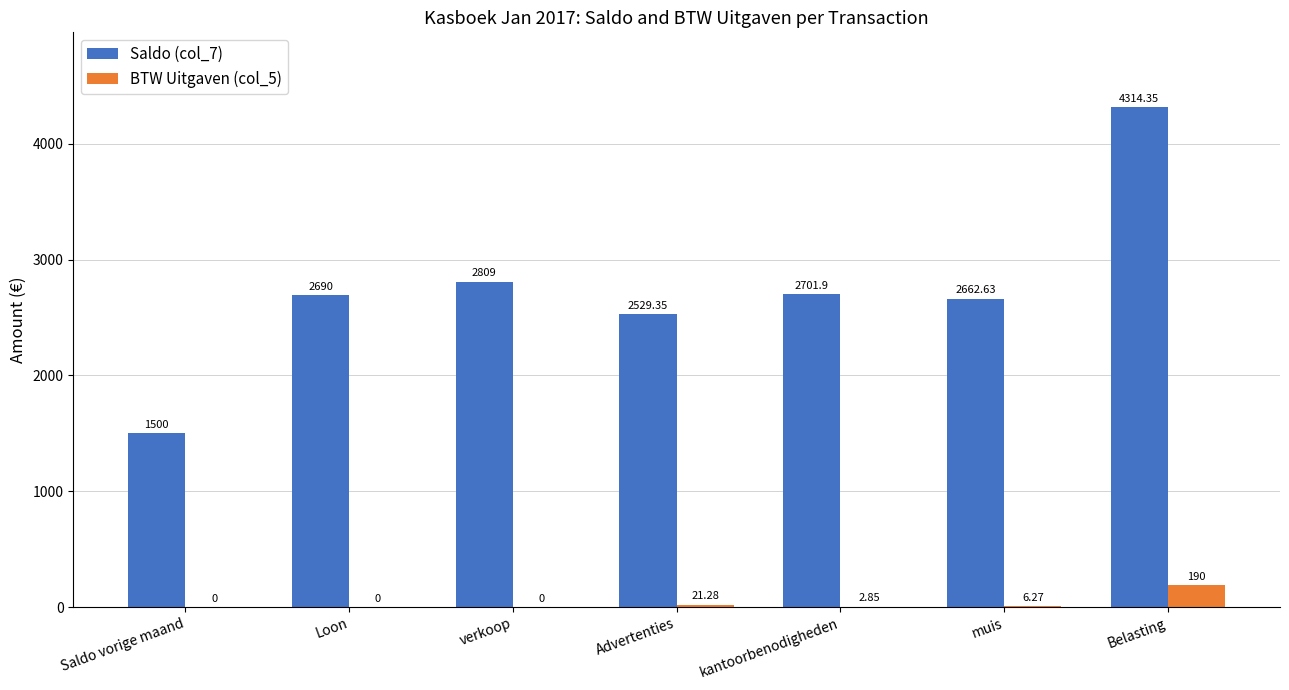

What is the total value across all series at Loon?

2690.0